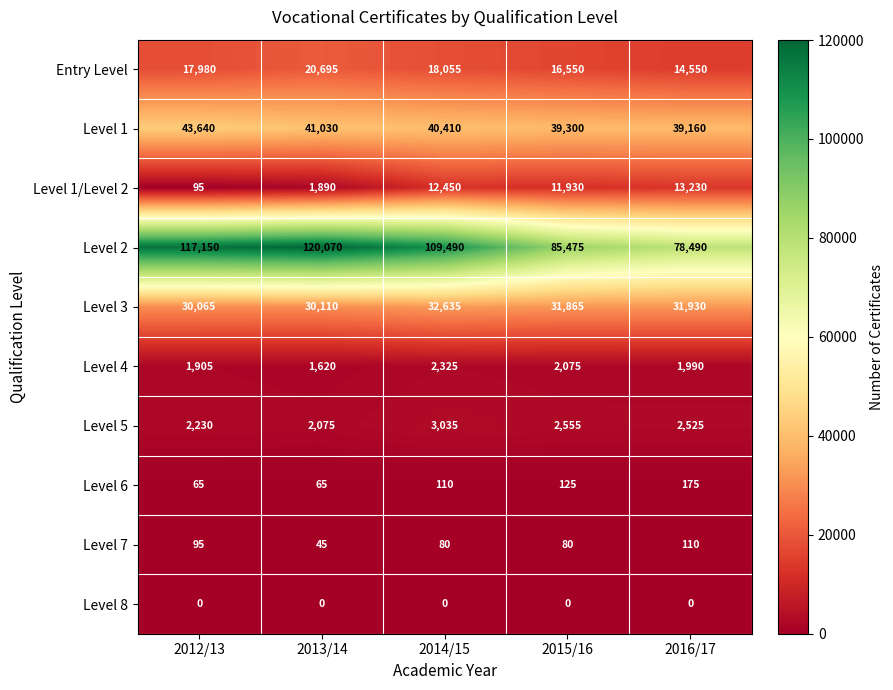

Which series has the largest total across all categories?

Level 2